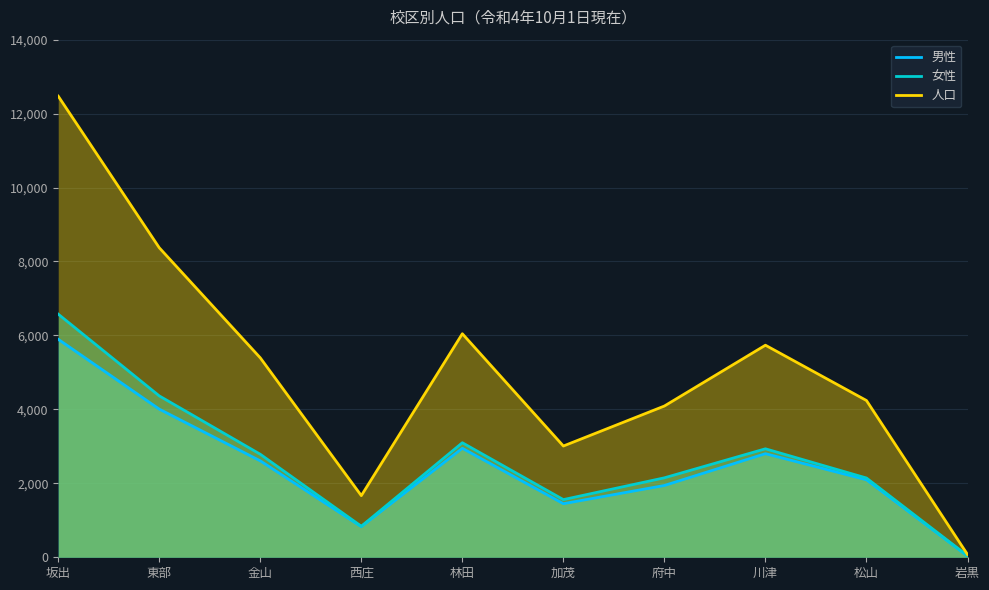

True or false: 女性 and 男性 intersect in this chart.

False